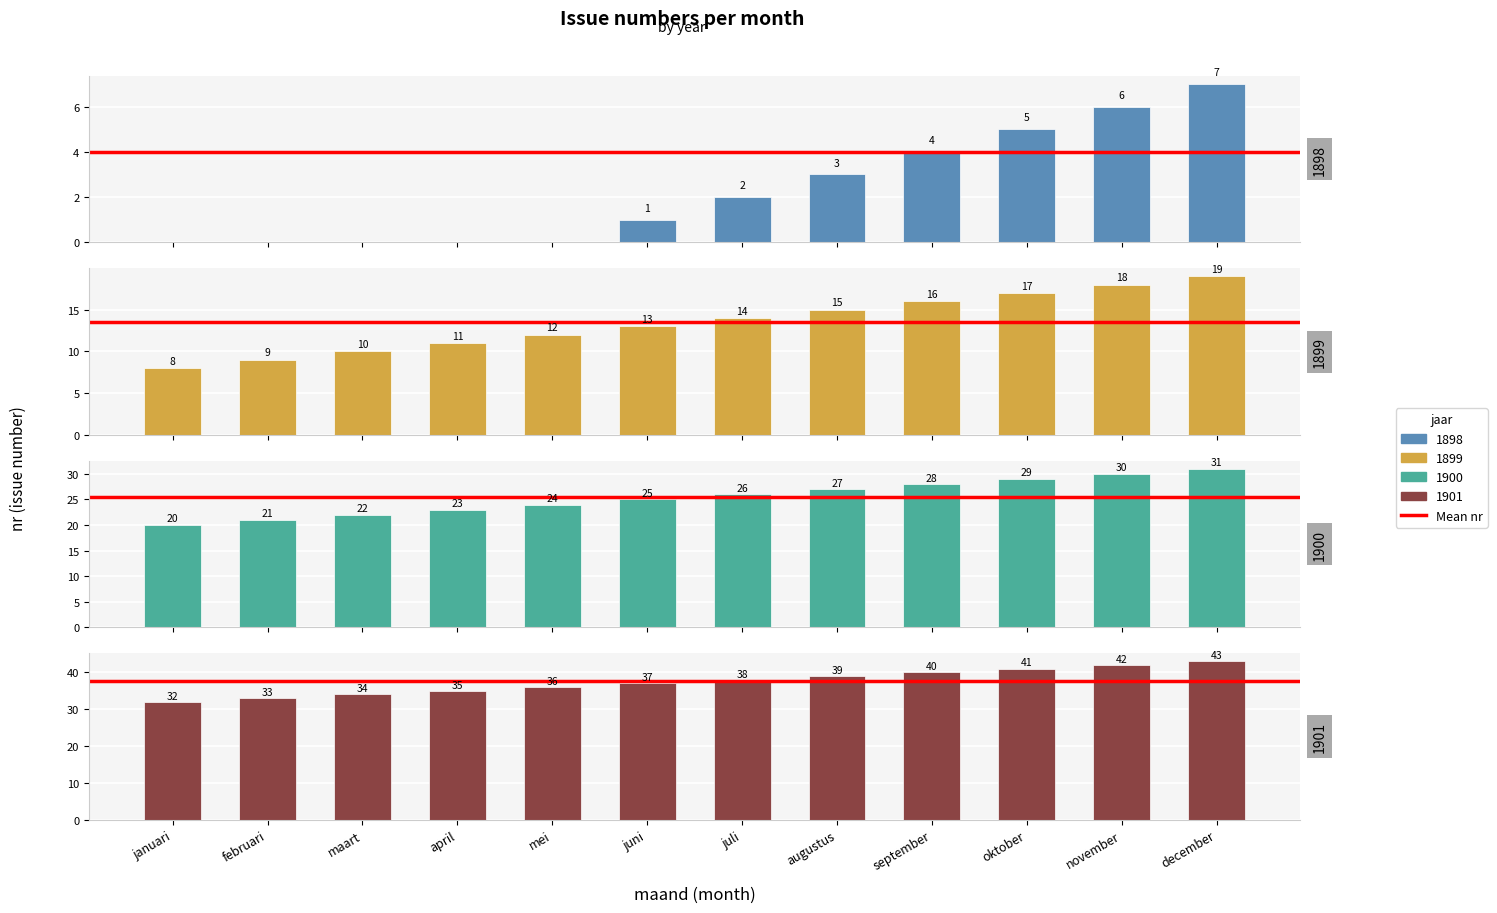

The 1901 series shows 39 at augustus. True or false?

True